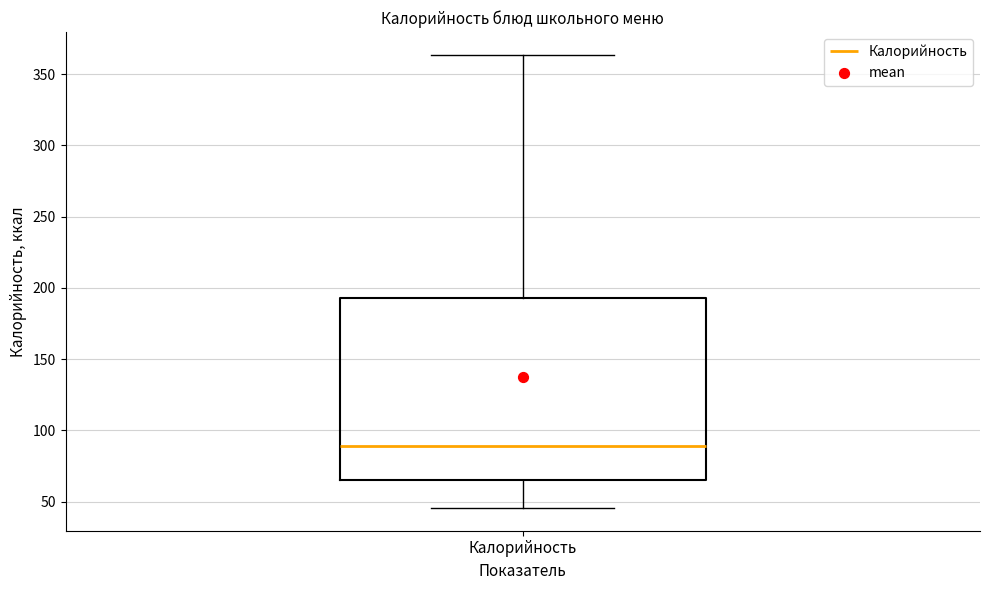

Where does the median line of the box for Калорийность sit on the y-axis? The values are not printed on the chart, so give them approximately, as read against the axis.

90